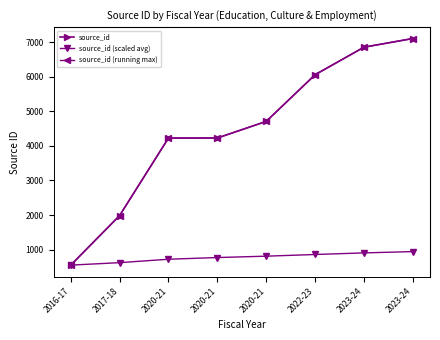

Which series has the largest range (max minus min)?

source_id